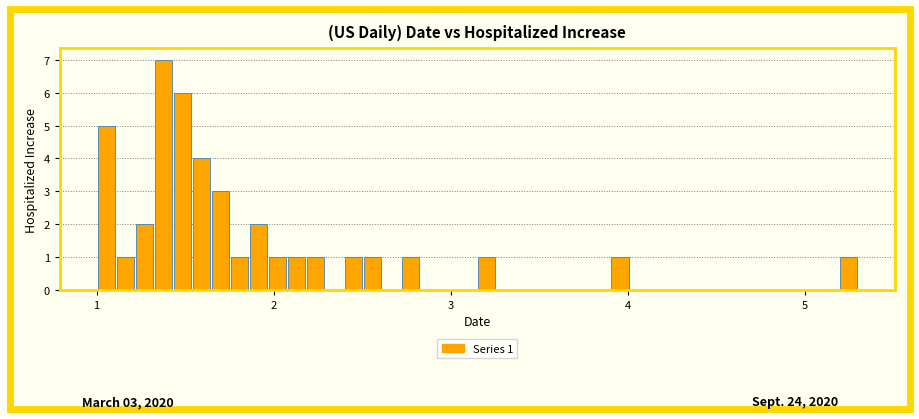

Read against the x-axis, roughly where is the centre of the tallest bar?

1.4